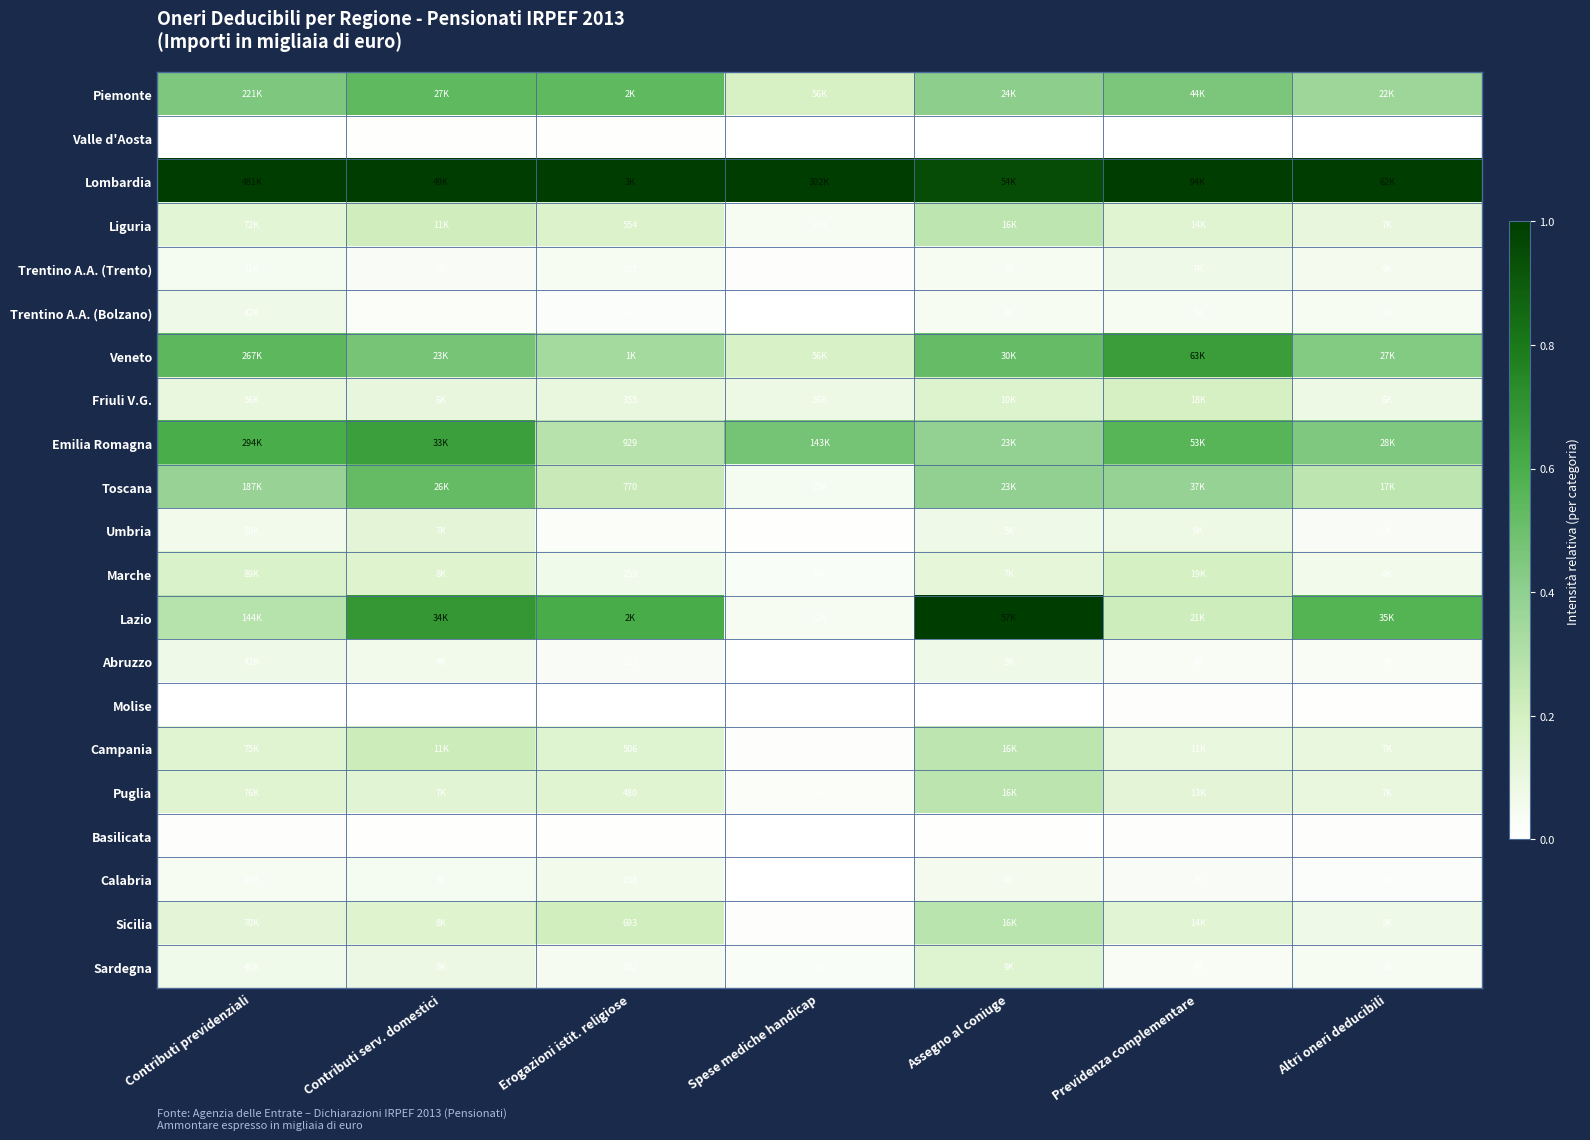

Which series has the largest total across all categories?

Lombardia